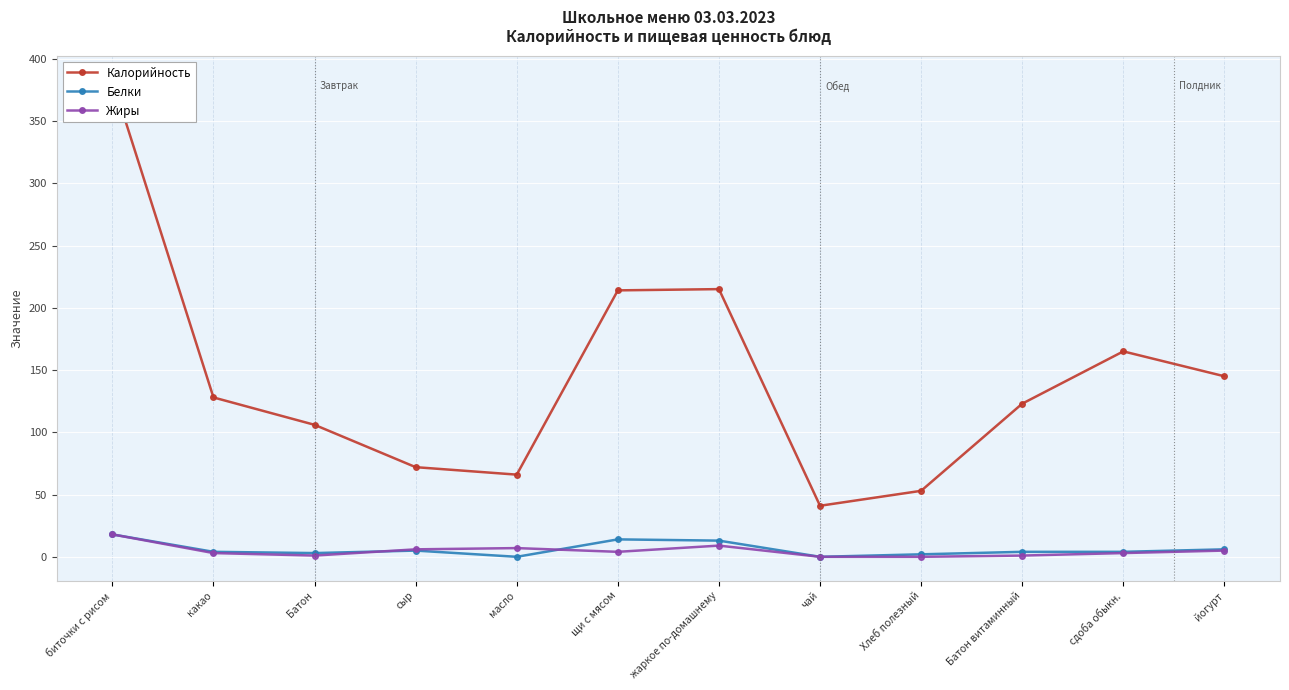

The value of Жиры at сдоба обыкн. is 3. True or false?

True